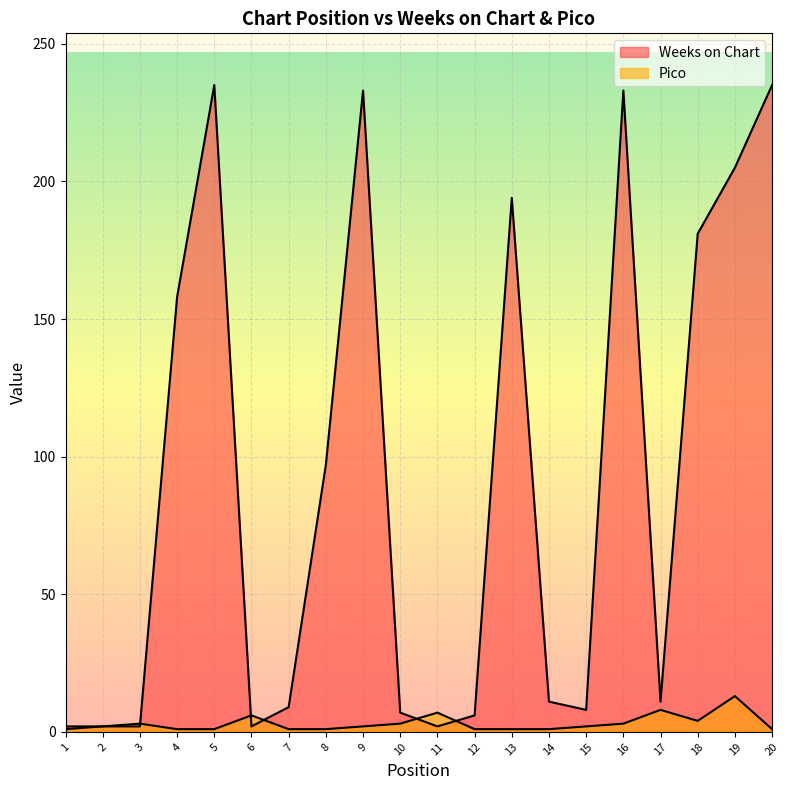

List the labels in order of Weeks on Chart value, largest first.

5, 20, 9, 16, 19, 13, 18, 4, 8, 14, 17, 7, 15, 10, 12, 1, 2, 3, 6, 11